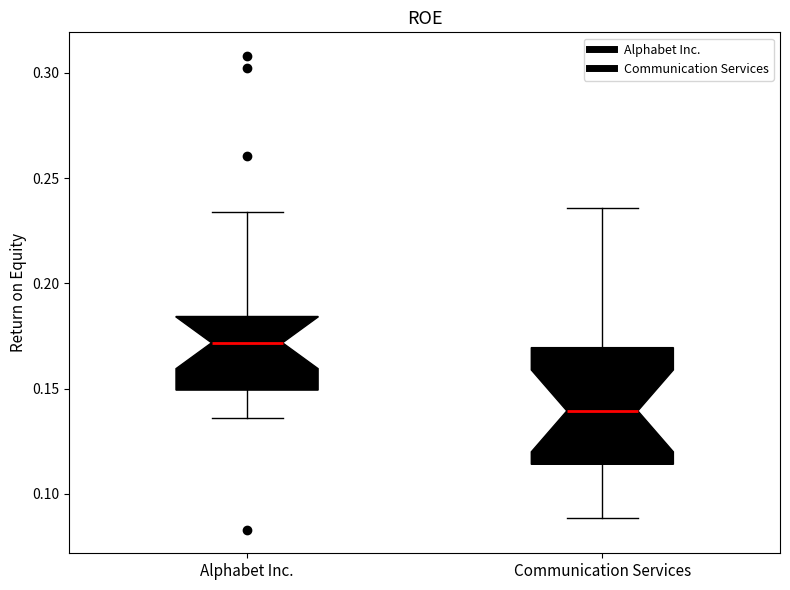

Reading left to right, transcribe this box plot: for each box, give where its median line is, the range the box spans, and where its two whiskers end, as read against the y-axis. The values are not printed on the chart, so give them approximately, as read against the axis.

Alphabet Inc.: median 0.170, box 0.150 to 0.185, whiskers 0.135 to 0.235
Communication Services: median 0.140, box 0.115 to 0.170, whiskers 0.090 to 0.235